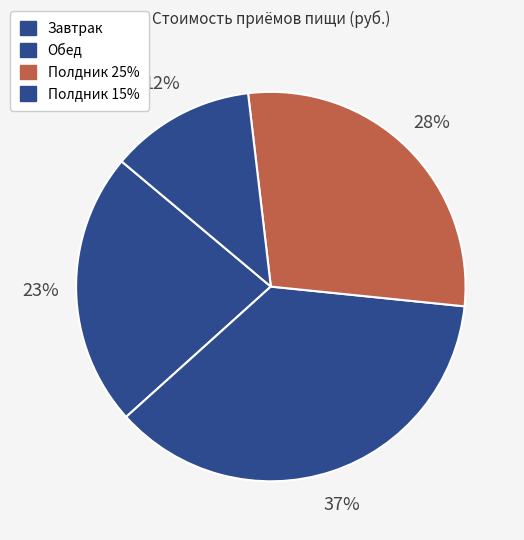

Is it true that Завтрак is 13% of the pie?

False